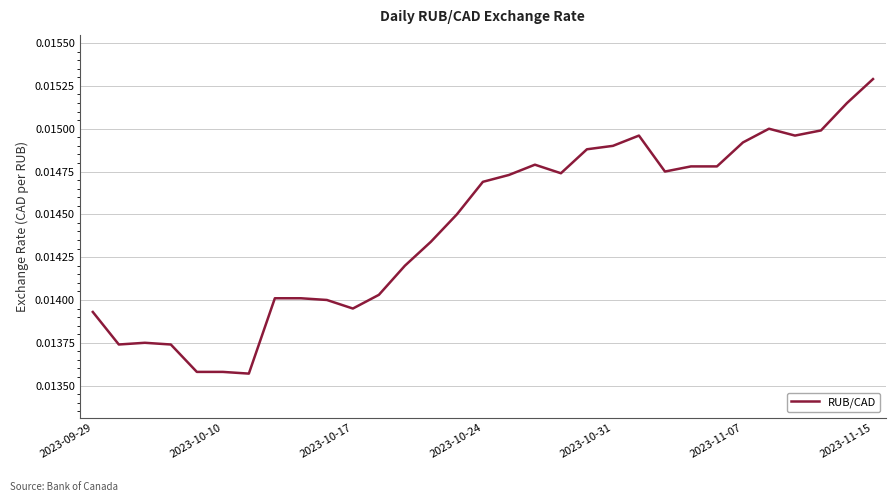

Count the values in the range 0 to 1.

31